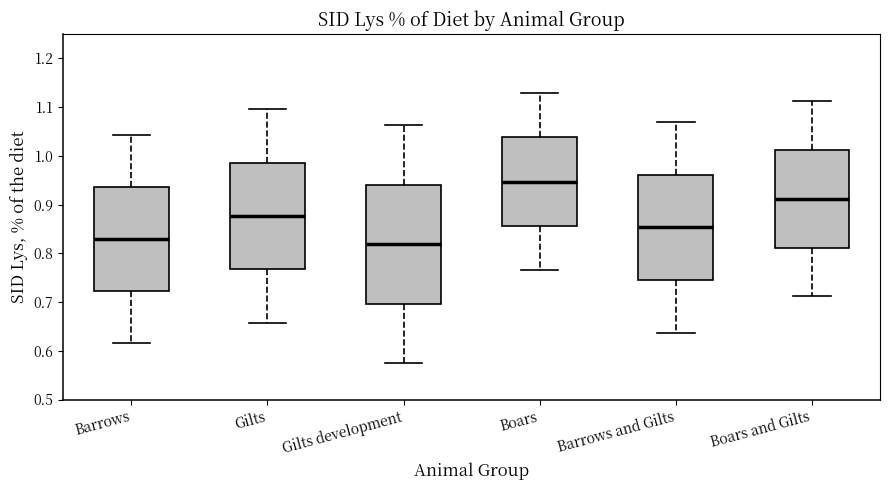

Reading left to right, read every box against the y-axis: the position of its median line, the range the box covers, and the ends of its whiskers. The values are not printed on the chart, so give them approximately, as read against the axis.

Barrows: median 0.83, box 0.72 to 0.94, whiskers 0.62 to 1.04
Gilts: median 0.88, box 0.77 to 0.99, whiskers 0.66 to 1.10
Gilts development: median 0.82, box 0.70 to 0.94, whiskers 0.57 to 1.06
Boars: median 0.95, box 0.86 to 1.04, whiskers 0.76 to 1.13
Barrows and Gilts: median 0.85, box 0.75 to 0.96, whiskers 0.64 to 1.07
Boars and Gilts: median 0.91, box 0.81 to 1.01, whiskers 0.71 to 1.11